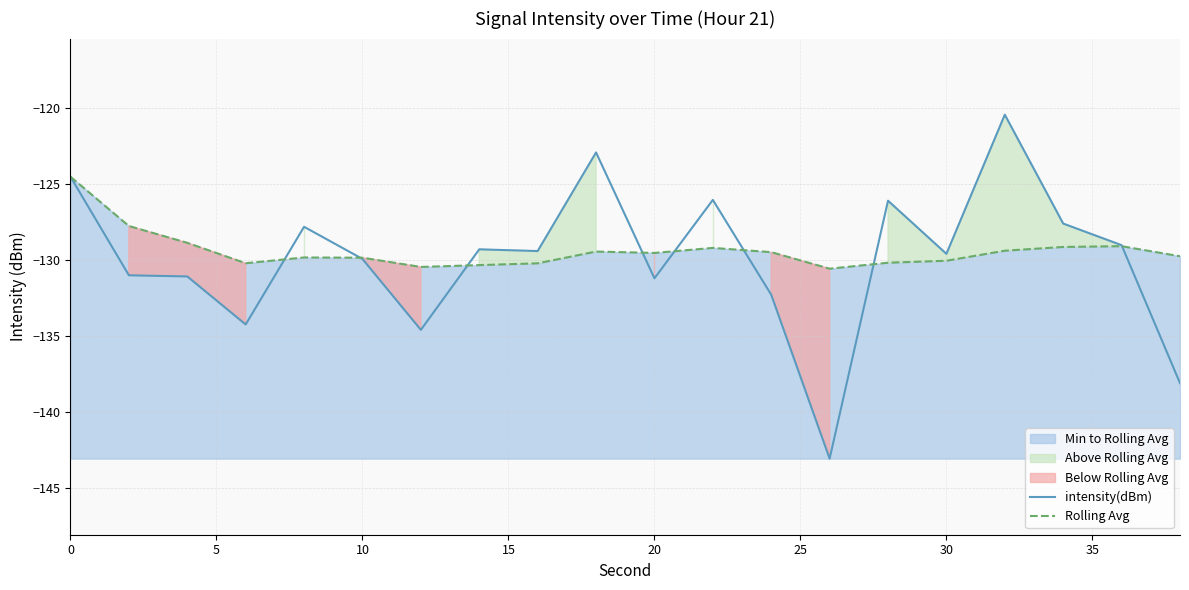

How many values in the intensity(dBm) series are below -129?

13